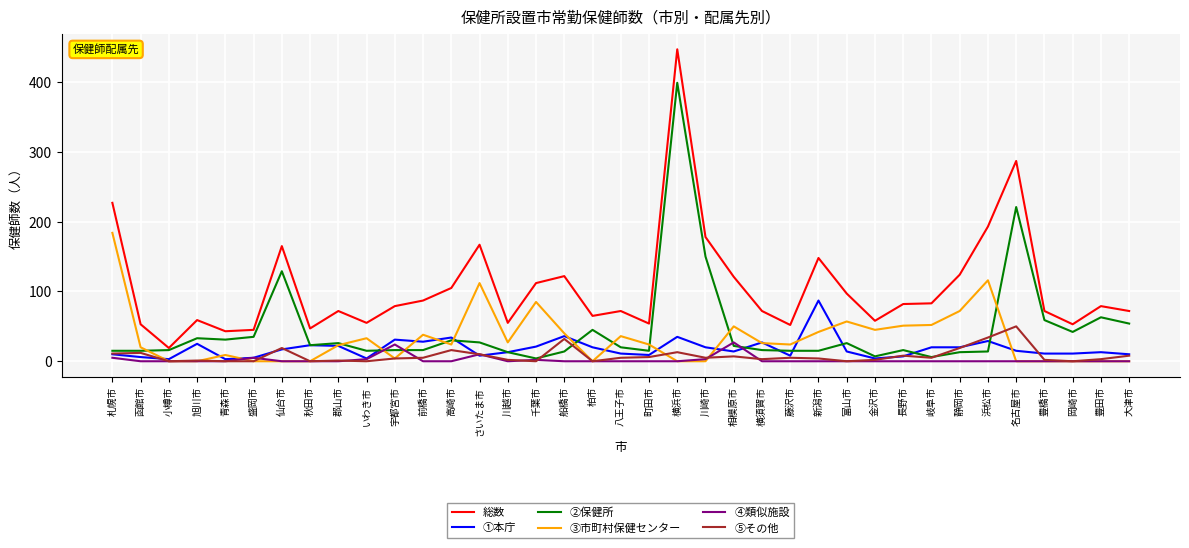

At which label does 総数 reach its minimum?

小樽市